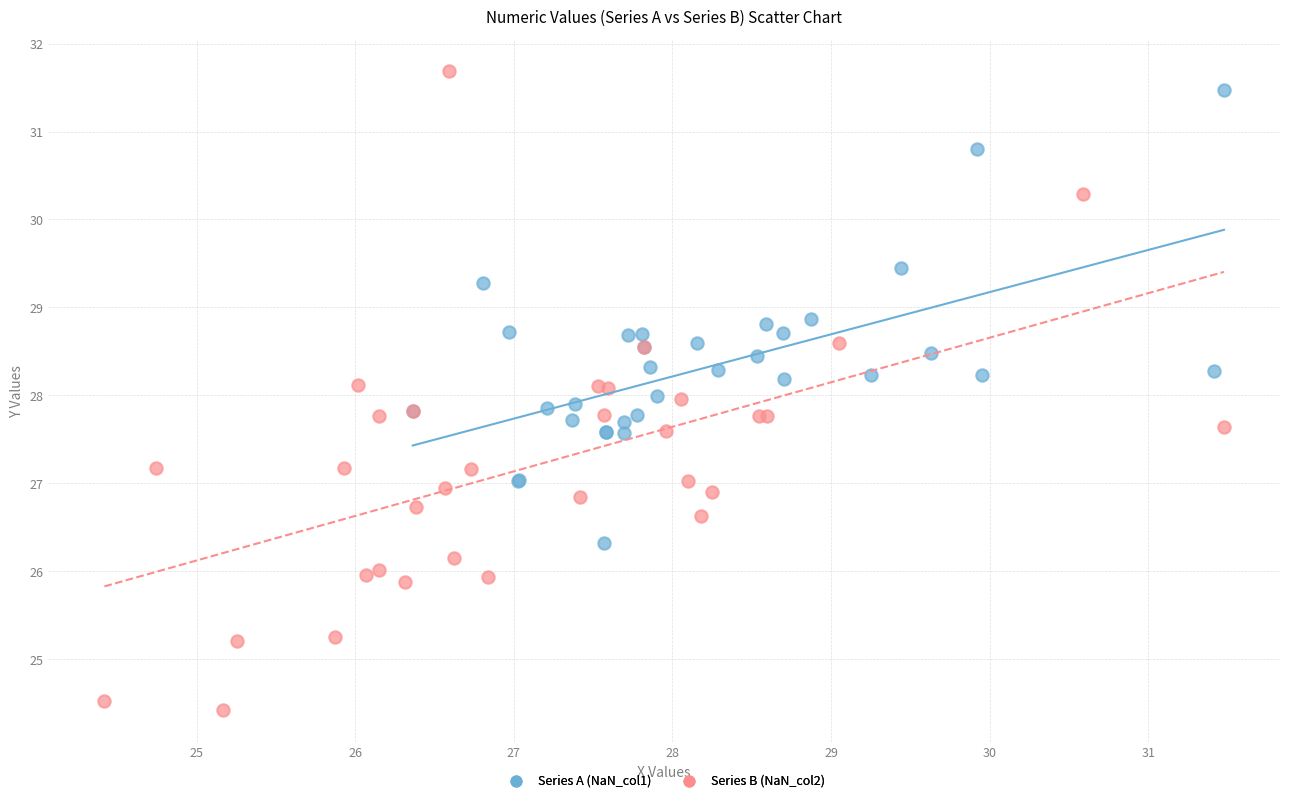

Which series reaches the minimum Y coordinate?

Series B (NaN_col2)